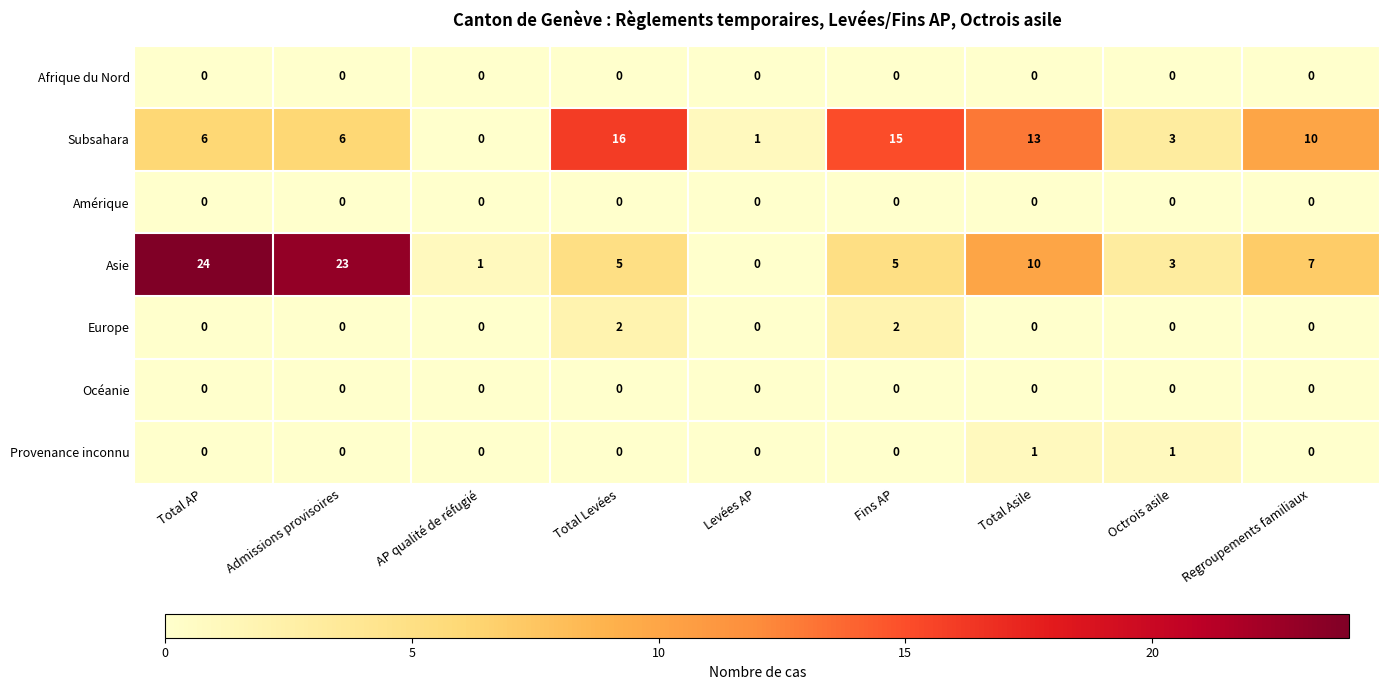

What is the difference between the highest and lowest values at Admissions provisoires?

23